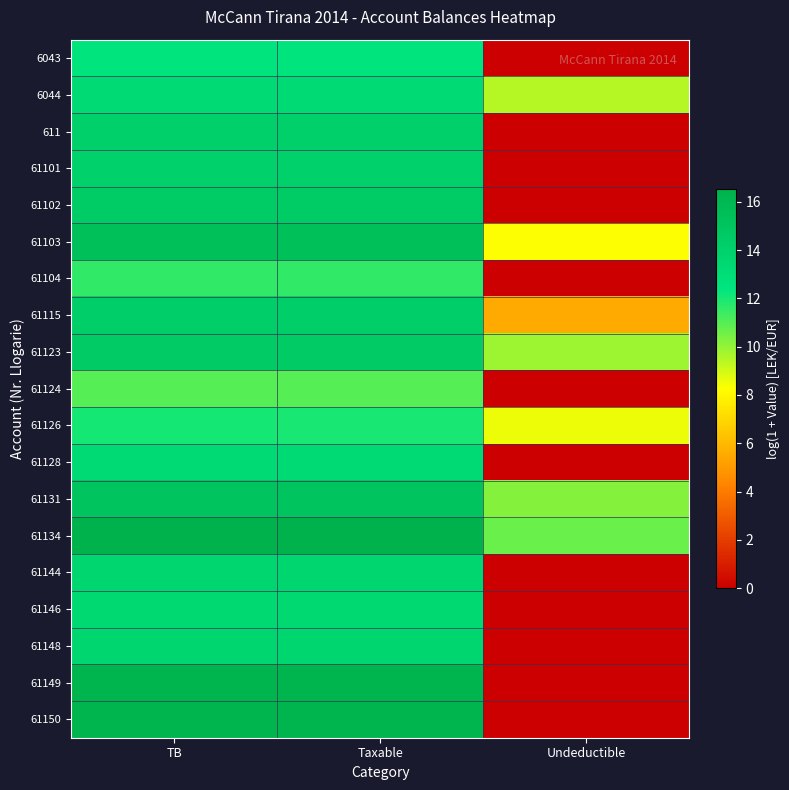

Reading left to right, what are all the values shown in this chart?

6043: TB=12.4	Taxable=12.4	Undeductible=0.0
6044: TB=13.3	Taxable=13.3	Undeductible=9.5
611: TB=14.1	Taxable=14.1	Undeductible=0.0
61101: TB=14.0	Taxable=14.0	Undeductible=0.0
61102: TB=14.4	Taxable=14.4	Undeductible=0.0
61103: TB=15.4	Taxable=15.4	Undeductible=8.3
61104: TB=11.6	Taxable=11.6	Undeductible=0.0
61115: TB=14.2	Taxable=14.2	Undeductible=5.5
61123: TB=14.5	Taxable=14.5	Undeductible=9.8
61124: TB=11.0	Taxable=11.0	Undeductible=0.0
61126: TB=12.0	Taxable=12.0	Undeductible=8.5
61128: TB=13.2	Taxable=13.2	Undeductible=0.0
61131: TB=15.1	Taxable=15.1	Undeductible=10.2
61134: TB=16.5	Taxable=16.5	Undeductible=10.7
61144: TB=13.6	Taxable=13.6	Undeductible=0.0
61146: TB=13.4	Taxable=13.4	Undeductible=0.0
61148: TB=13.6	Taxable=13.6	Undeductible=0.0
61149: TB=16.3	Taxable=16.3	Undeductible=0.0
61150: TB=16.3	Taxable=16.3	Undeductible=0.0